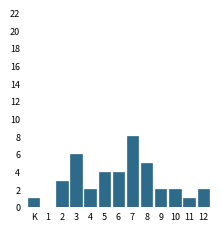

Reading left to right, list all the values displayed in this chart.

K=1	1=0	2=3	3=6	4=2	5=4	6=4	7=8	8=5	9=2	10=2	11=1	12=2